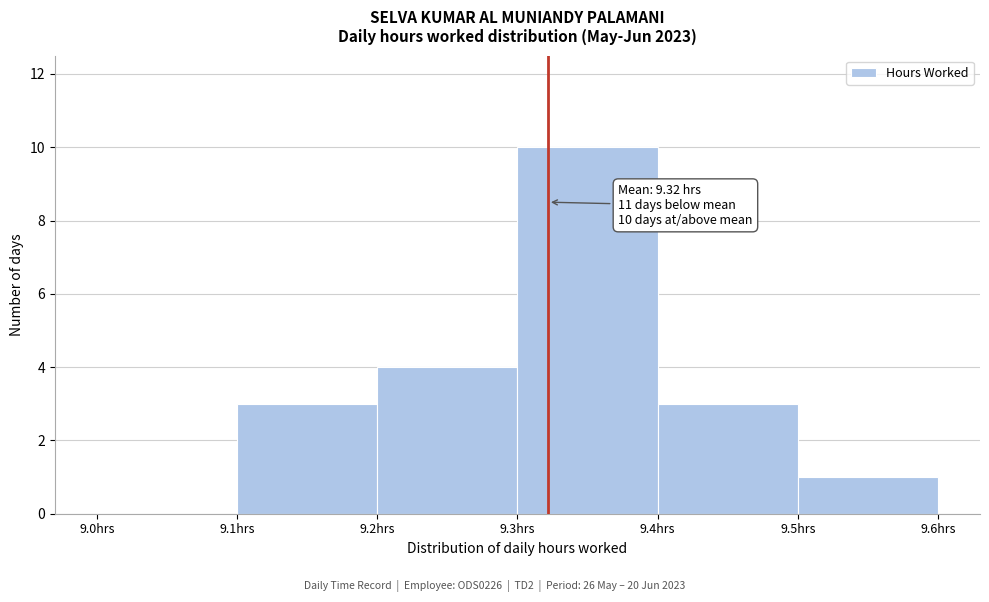

Which range on the x-axis has the tallest bar?

9.3 to 9.4